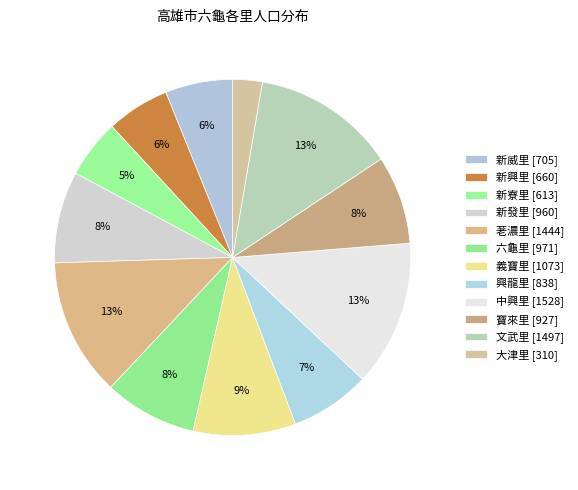

To the nearest percent, what is the average slice percentage?

8%